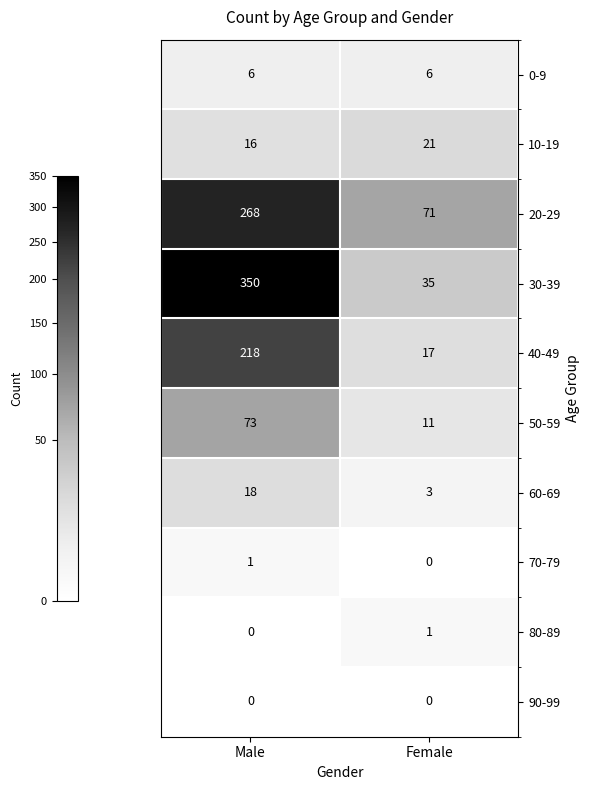

At how many categories does at least one series exceed 243?

1